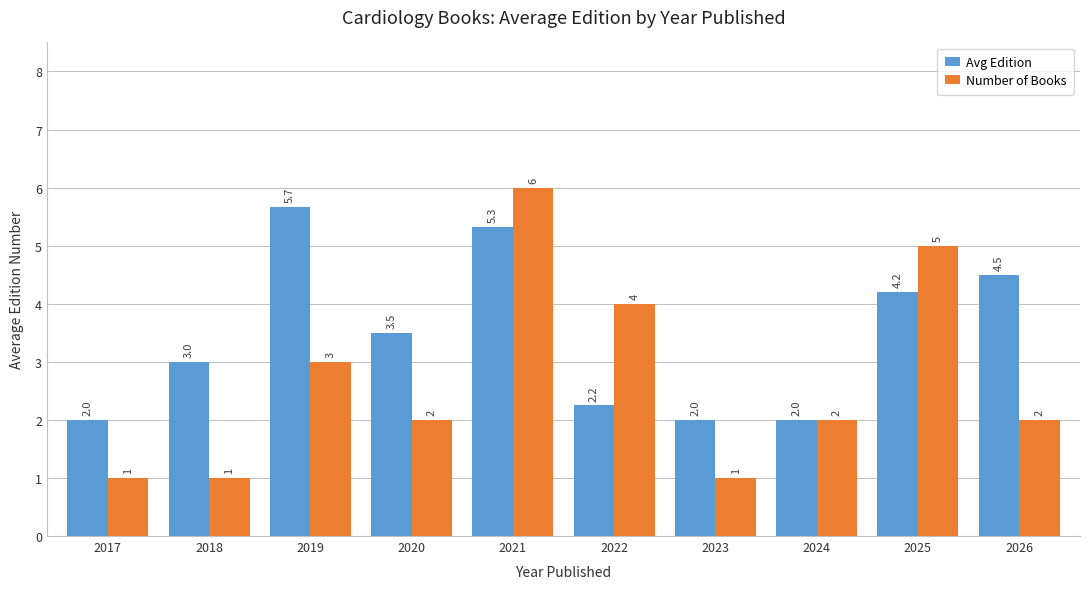

What is the greatest value displayed?

6.0